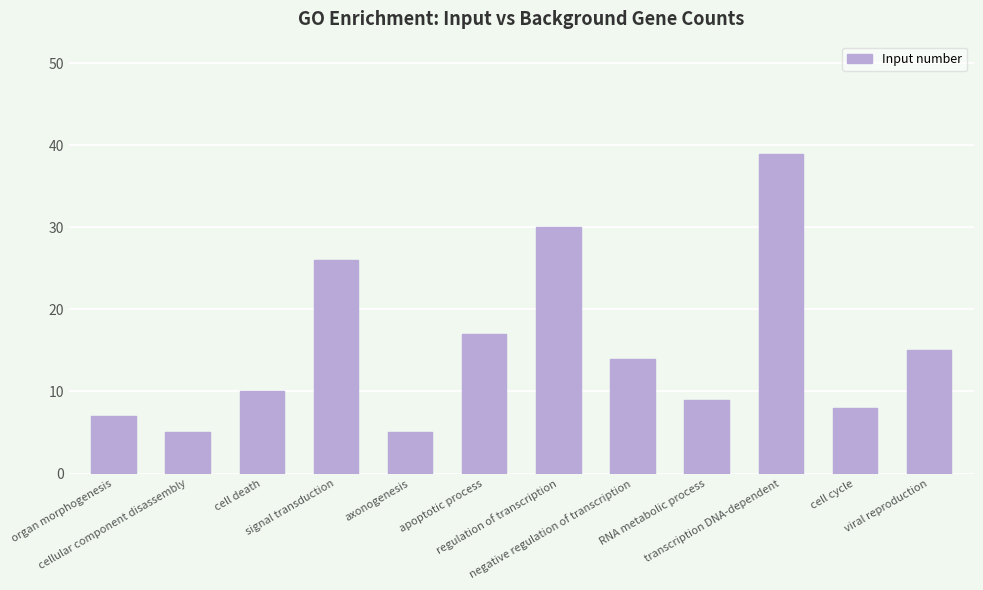

Which category has the highest value across all series?

transcription DNA-dependent